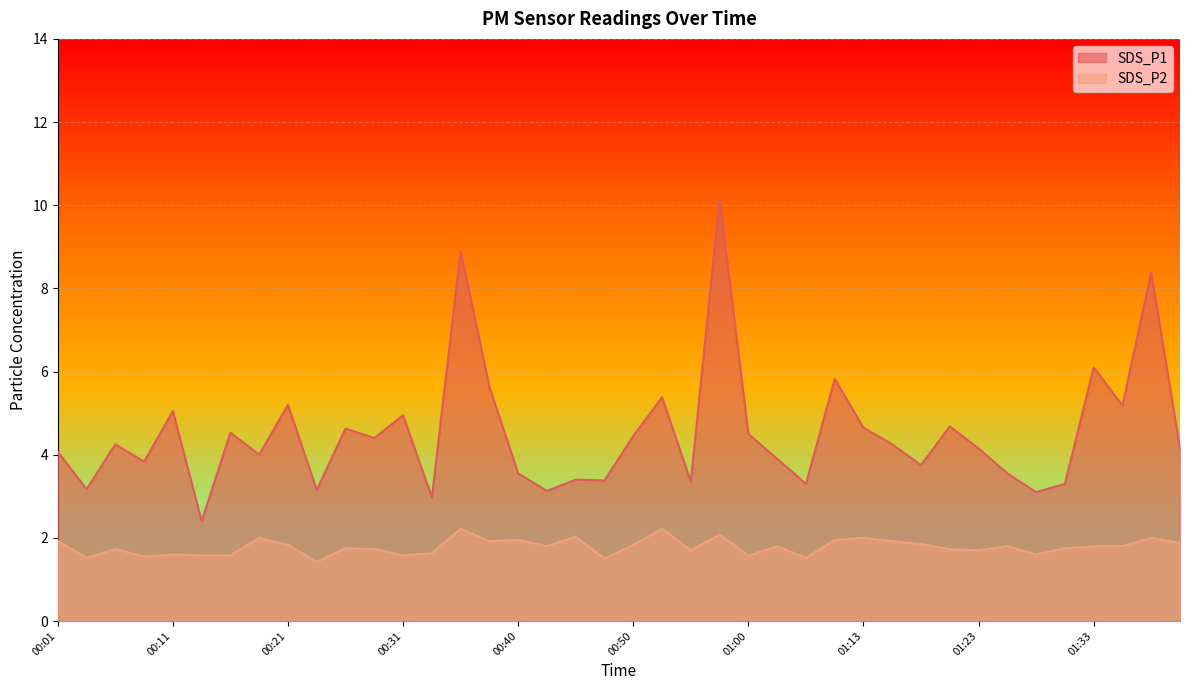

Reading left to right, transcribe all the data shown in this chart.

SDS_P1: 00:01=4.1	00:04=3.2	00:06=4.2	00:09=3.8	00:11=5.0	00:14=2.4	00:16=4.5	00:18=4.0	00:21=5.2	00:23=3.1	00:26=4.6	00:28=4.4	00:31=5.0	00:33=3.0	00:35=8.9	00:38=5.6	00:40=3.5	00:43=3.1	00:45=3.4	00:48=3.4	00:50=4.5	00:52=5.4	00:55=3.4	00:57=10.2	01:00=4.5	01:05=3.9	01:08=3.3	01:10=5.8	01:13=4.7	01:15=4.2	01:18=3.8	01:21=4.7	01:23=4.2	01:26=3.5	01:28=3.1	01:30=3.3	01:33=6.1	01:35=5.2	01:38=8.4	01:40=4.2
SDS_P2: 00:01=1.9	00:04=1.5	00:06=1.7	00:09=1.6	00:11=1.6	00:14=1.6	00:16=1.6	00:18=2.0	00:21=1.8	00:23=1.4	00:26=1.8	00:28=1.7	00:31=1.6	00:33=1.6	00:35=2.2	00:38=1.9	00:40=1.9	00:43=1.8	00:45=2.0	00:48=1.5	00:50=1.8	00:52=2.2	00:55=1.7	00:57=2.1	01:00=1.6	01:05=1.8	01:08=1.5	01:10=1.9	01:13=2.0	01:15=1.9	01:18=1.9	01:21=1.7	01:23=1.7	01:26=1.8	01:28=1.6	01:30=1.8	01:33=1.8	01:35=1.8	01:38=2.0	01:40=1.9